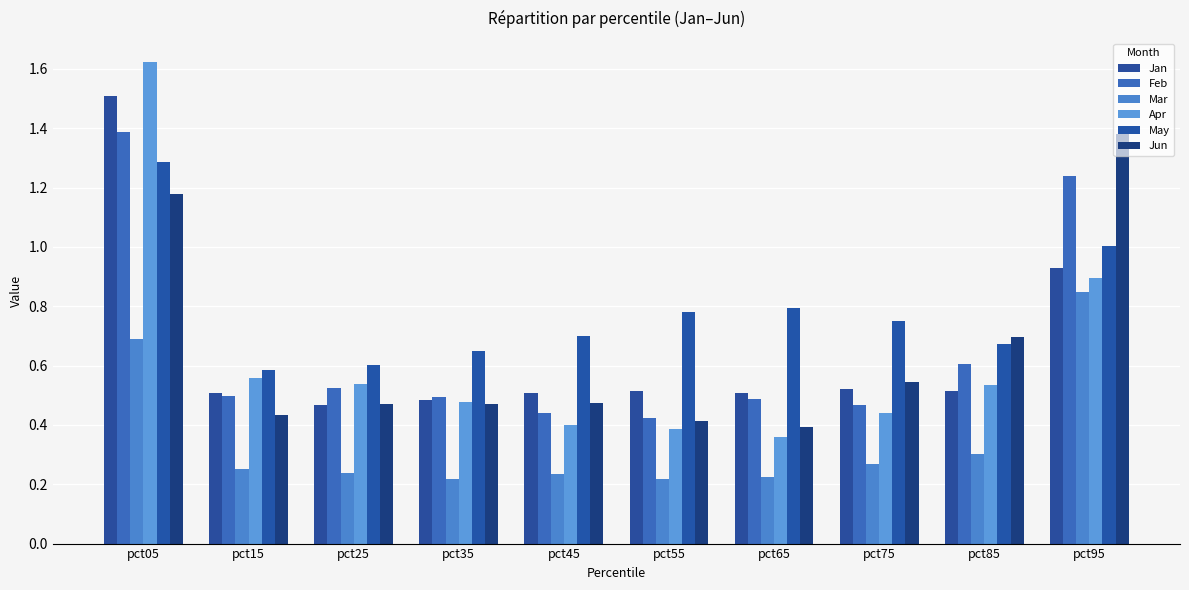

What is the total value across all series at pct85?

3.3